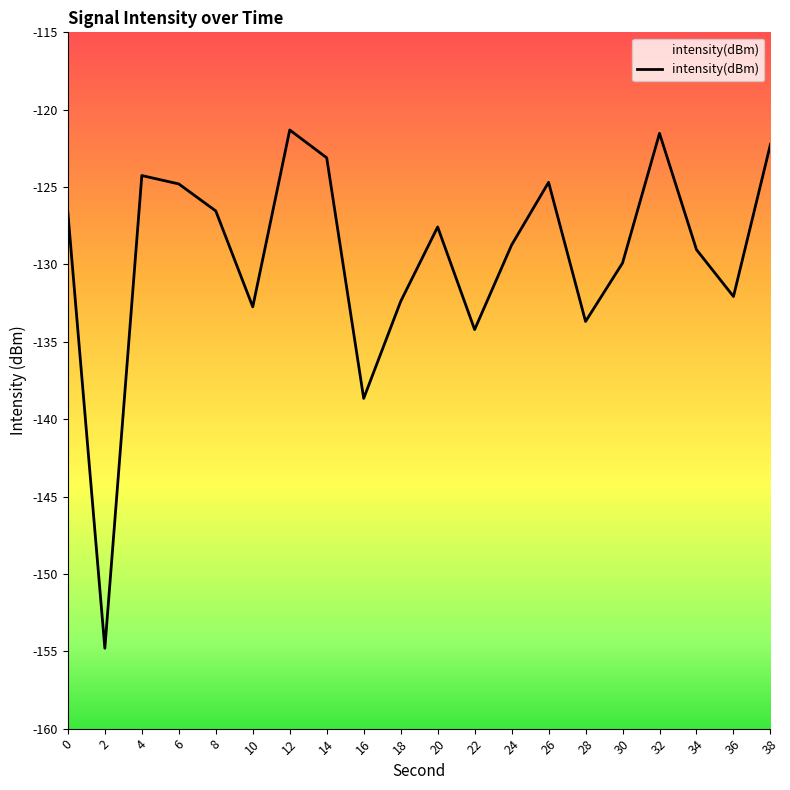

What is the difference between the second highest and minimum values?

33.3